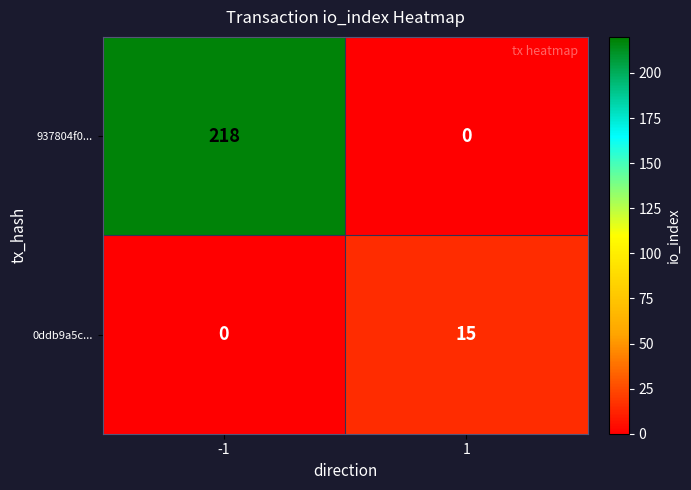

Reading left to right, transcribe all the data shown in this chart.

937804f0...: 218	0
0ddb9a5c...: 0	15